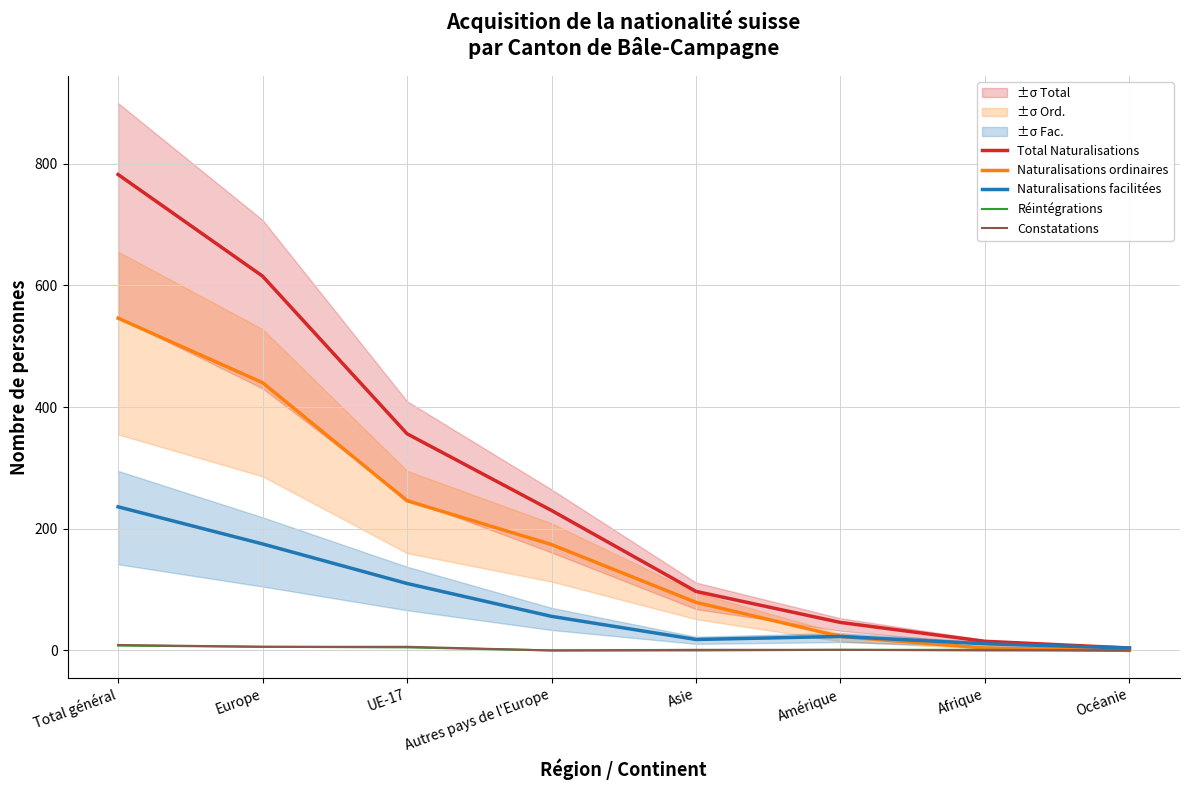

True or false: Naturalisations facilitées has a value of 175 at Europe.

True